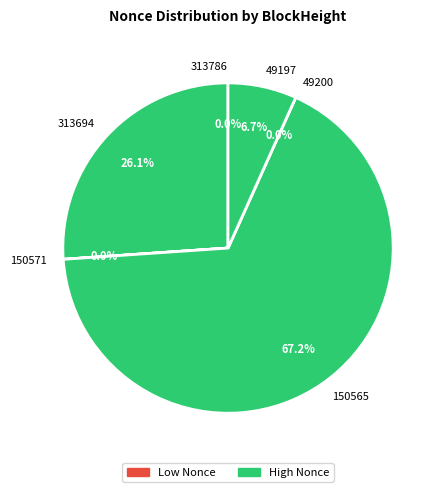

Is the sum of 313694 and 49197 greater than half?

No